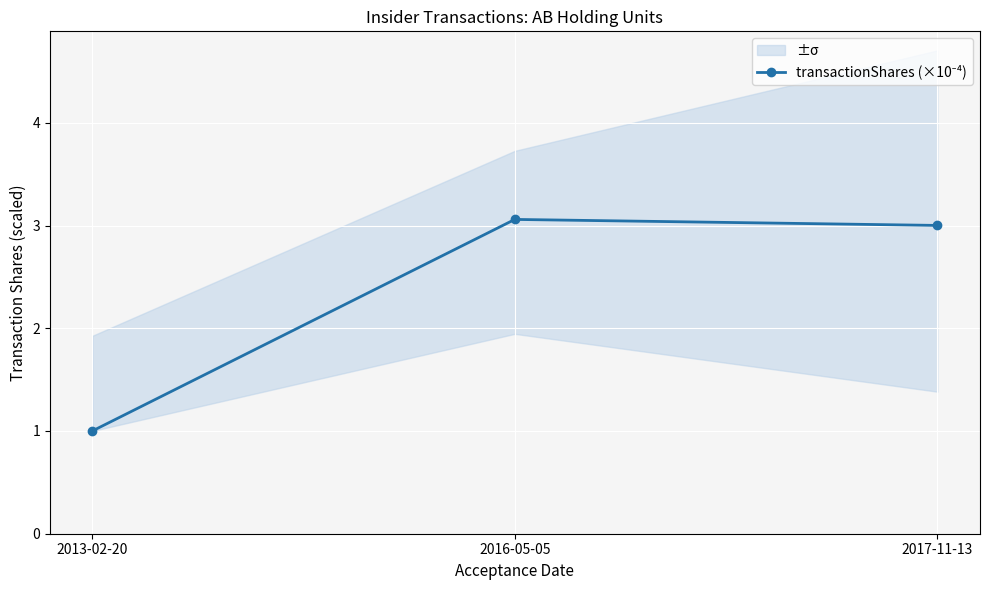

What is the average value?

2.4